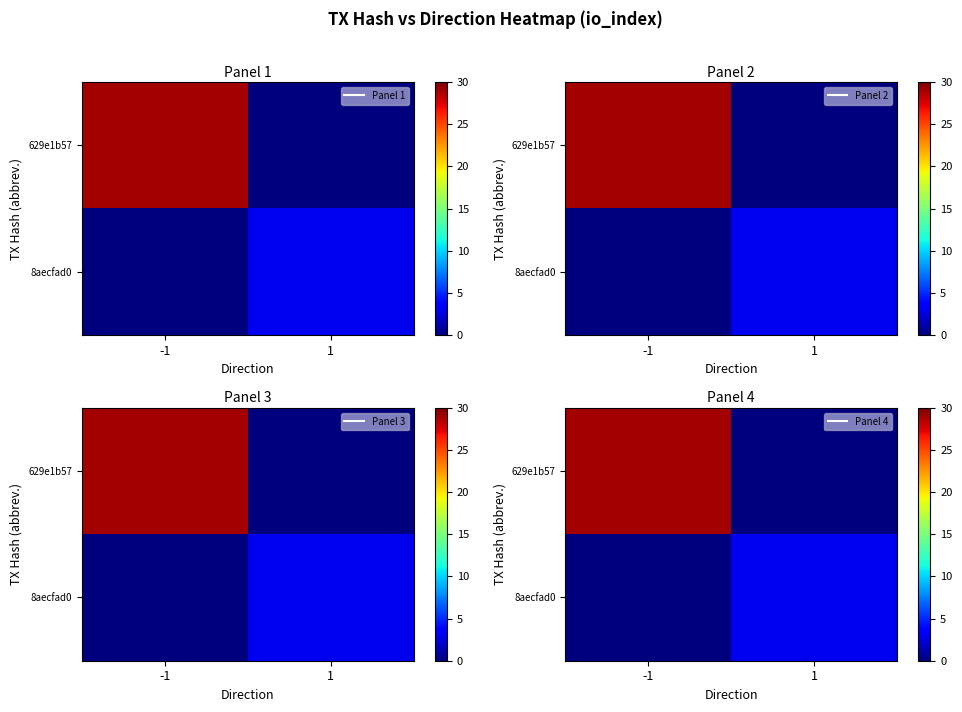

The row_0 series shows 29 at -1. True or false?

True